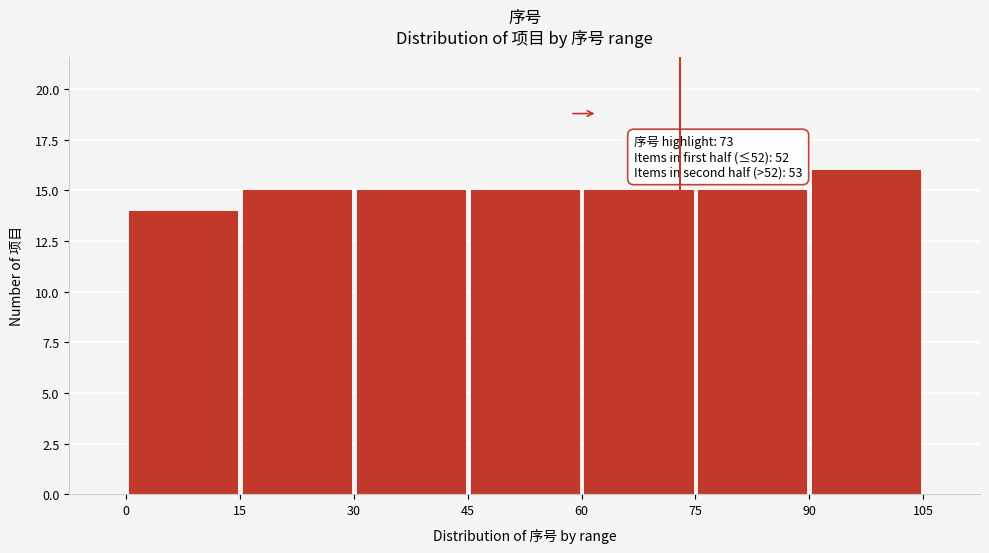

Over which range of the x-axis is the bar tallest?

90 to 105